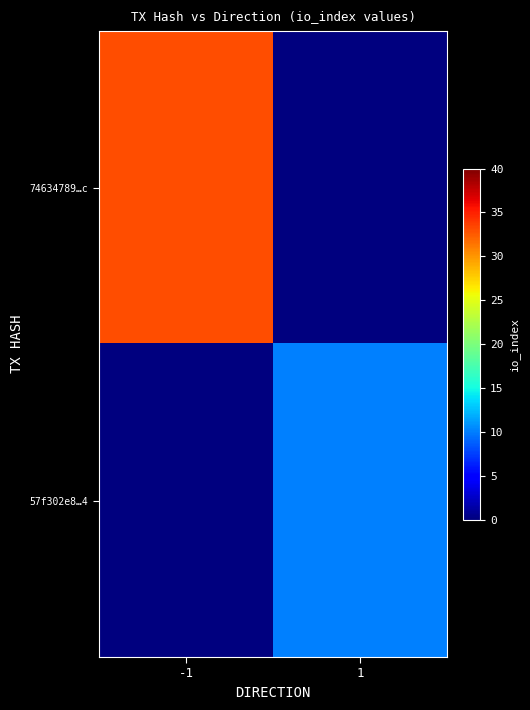

How many series are shown in this chart?

2